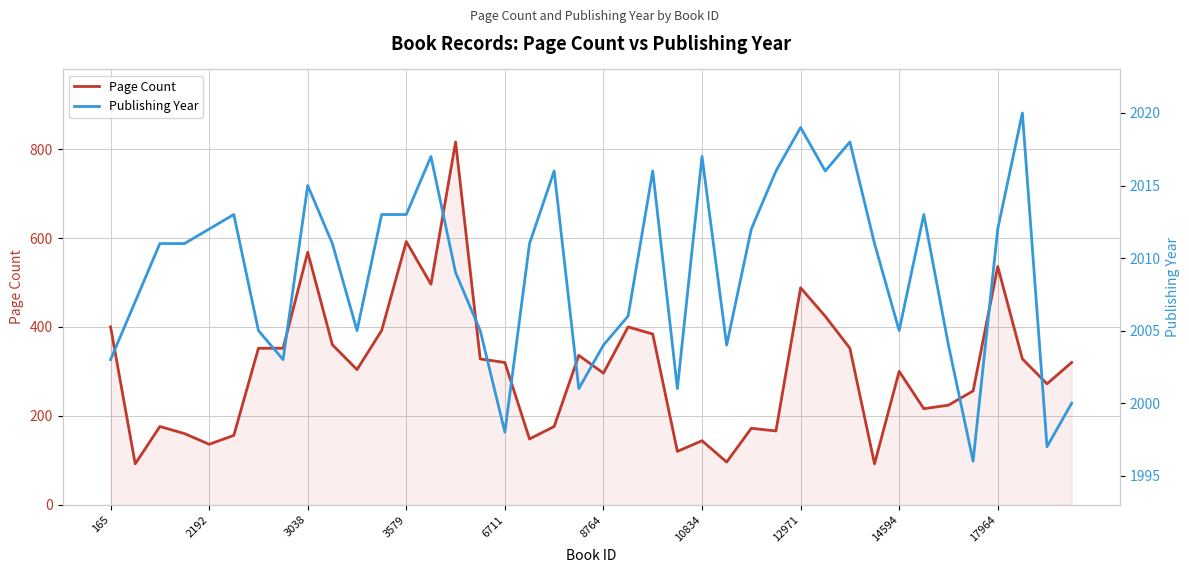

What is the total value across all series at 38?

2269